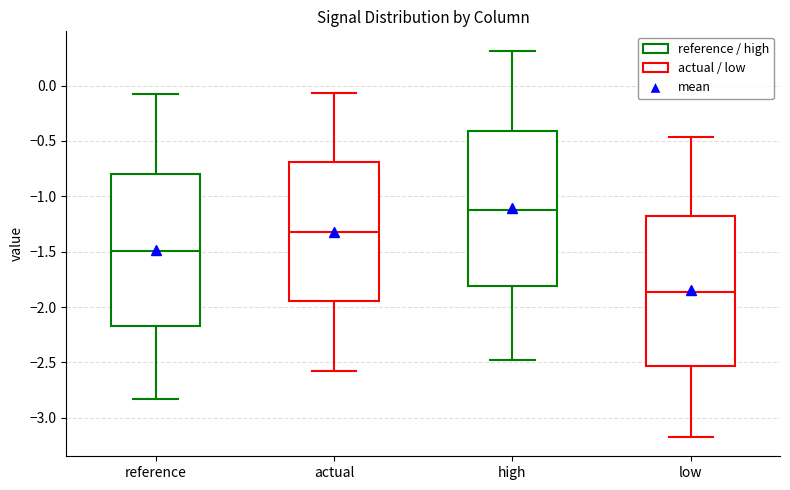

Which box has the lowest median line?

low